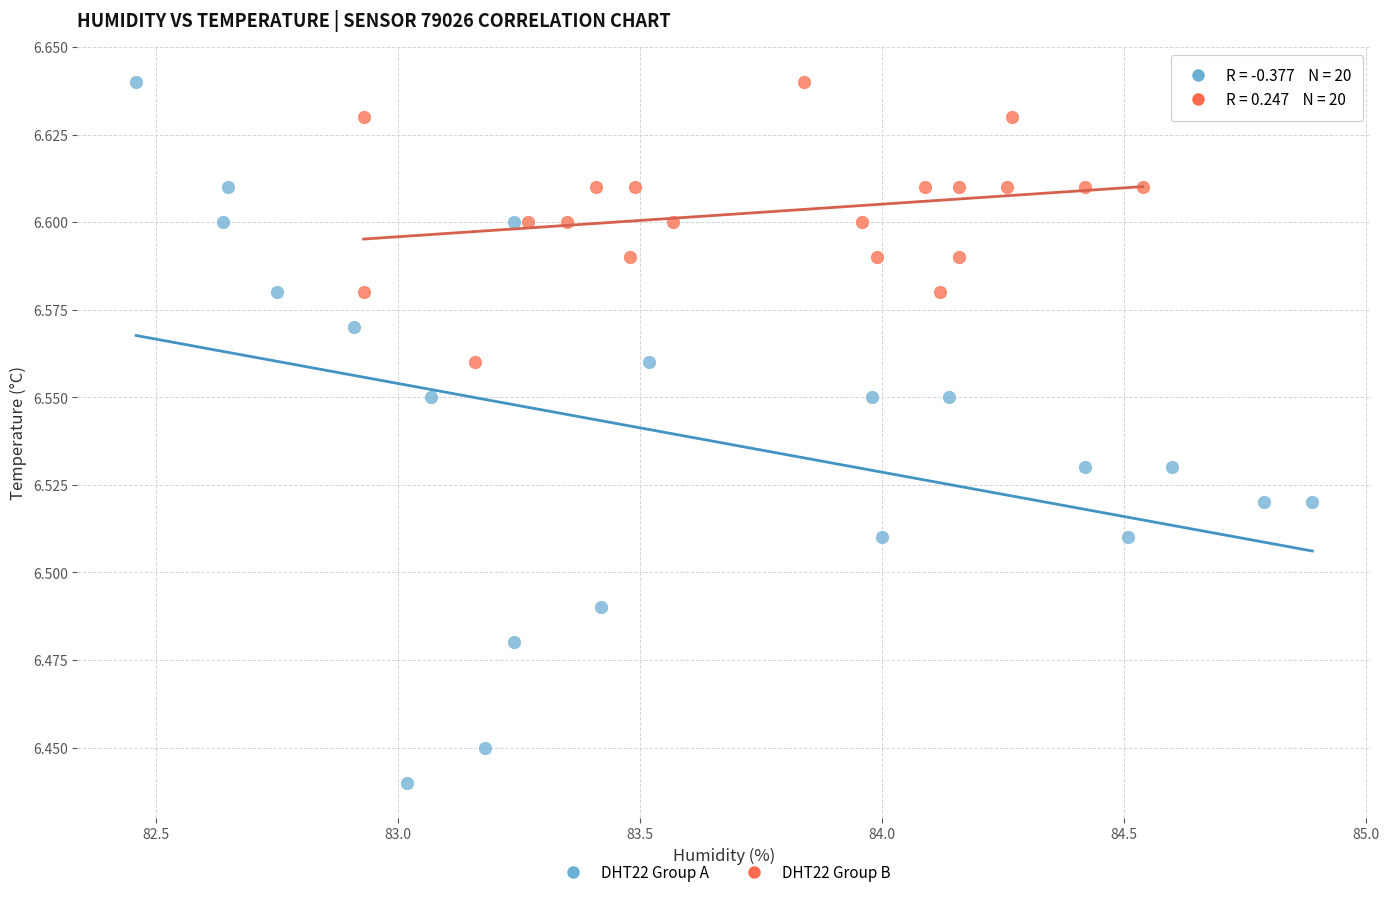

Which series has the widest spread of Y values?

DHT22 Group A